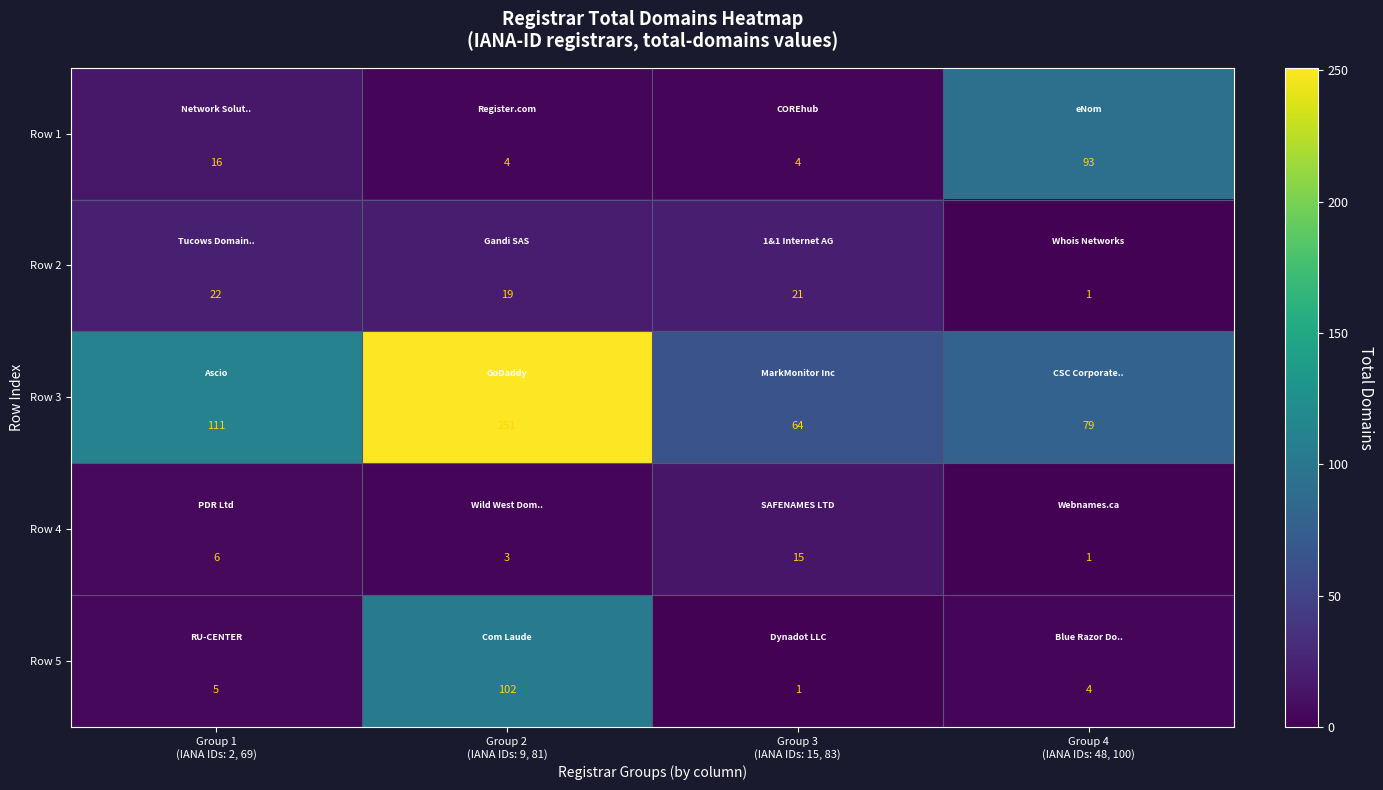

Reading left to right, list all the values displayed in this chart.

Row 1: 16	4	4	93
Row 2: 22	19	21	1
Row 3: 111	251	64	79
Row 4: 6	3	15	1
Row 5: 5	102	1	4